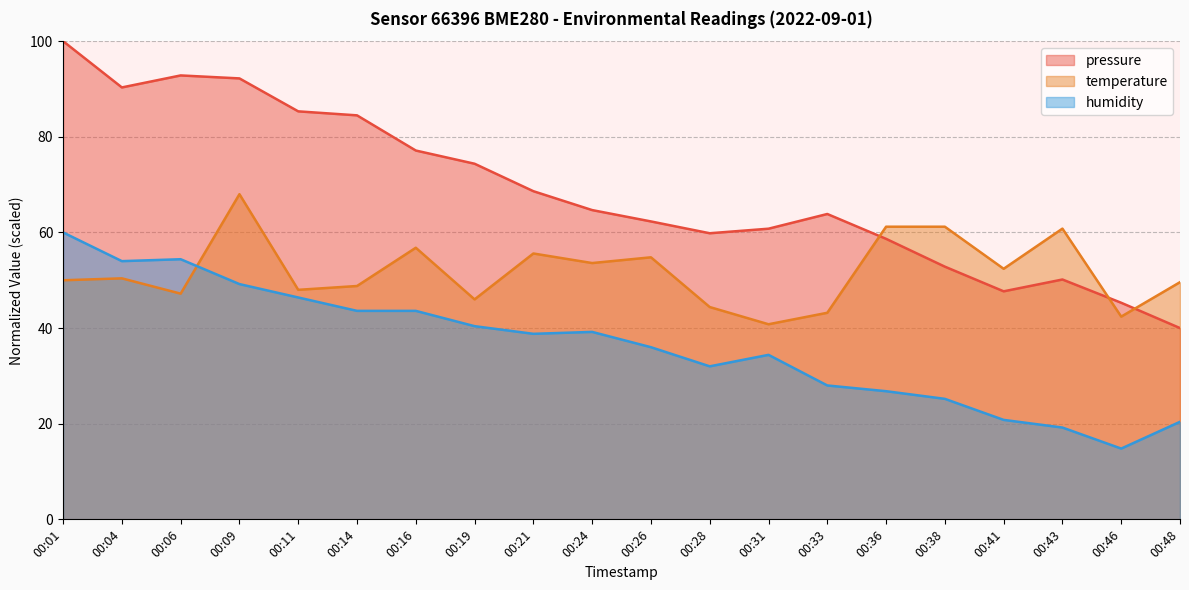

What is the total value across all series at 00:31?

136.0